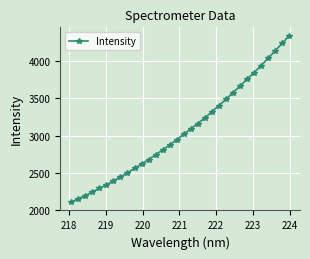

Count the number of values greater than 3017.

16